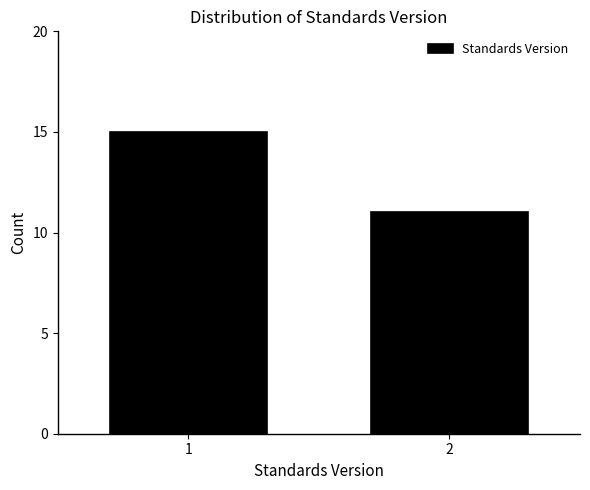

Reading left to right, what are all the values shown in this chart?

15	11